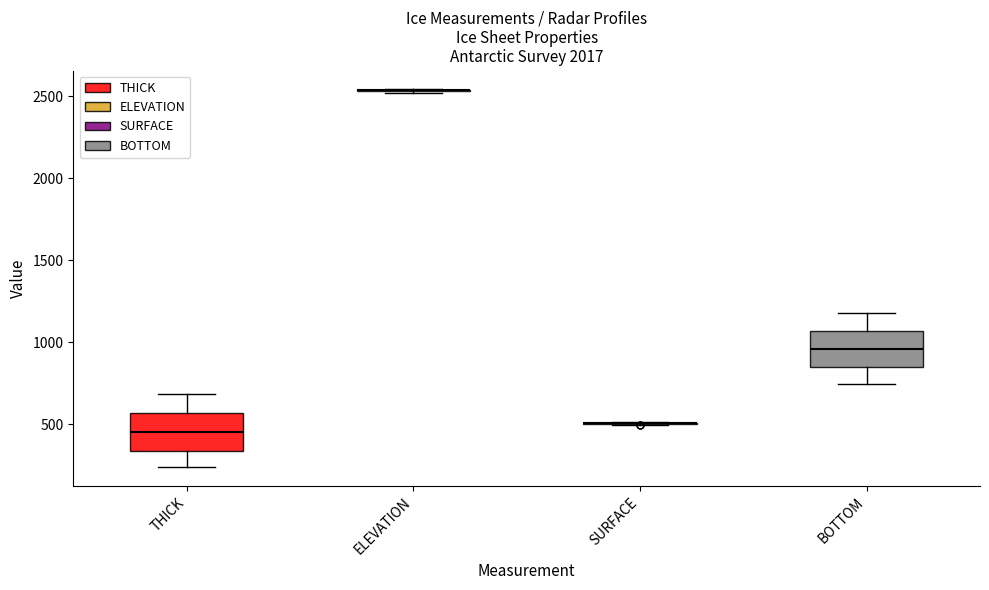

Reading left to right, transcribe this box plot: for each box, give where its median line is, the range the box spans, and where its two whiskers end, as read against the y-axis. The values are not printed on the chart, so give them approximately, as read against the axis.

THICK: median 450, box 350 to 550, whiskers 250 to 700
ELEVATION: box collapsed to a line at 2550, whiskers 2500 to 2550
SURFACE: box collapsed to a line at 500, whiskers 500 to 500
BOTTOM: median 950, box 850 to 1050, whiskers 750 to 1200